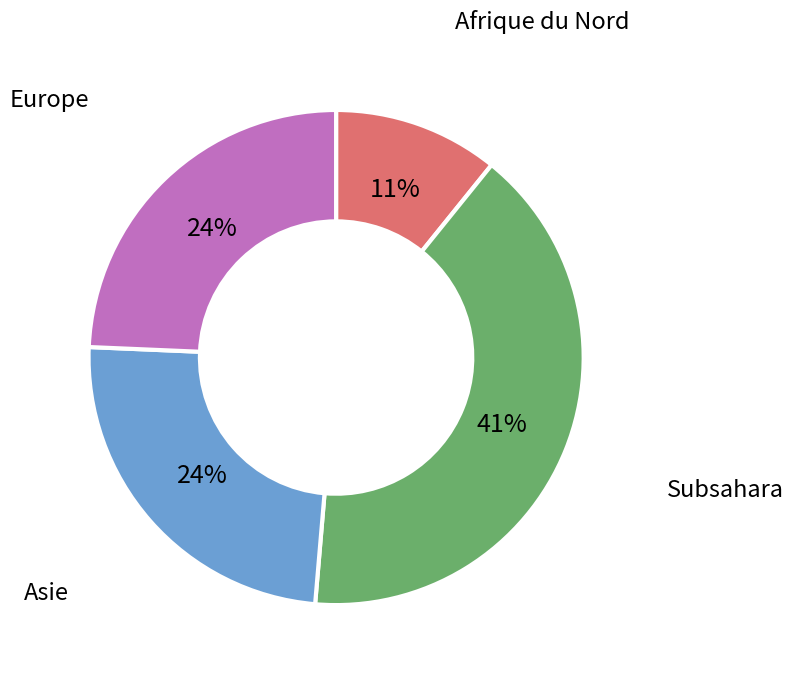

To the nearest percent, what is the average slice percentage?

25%